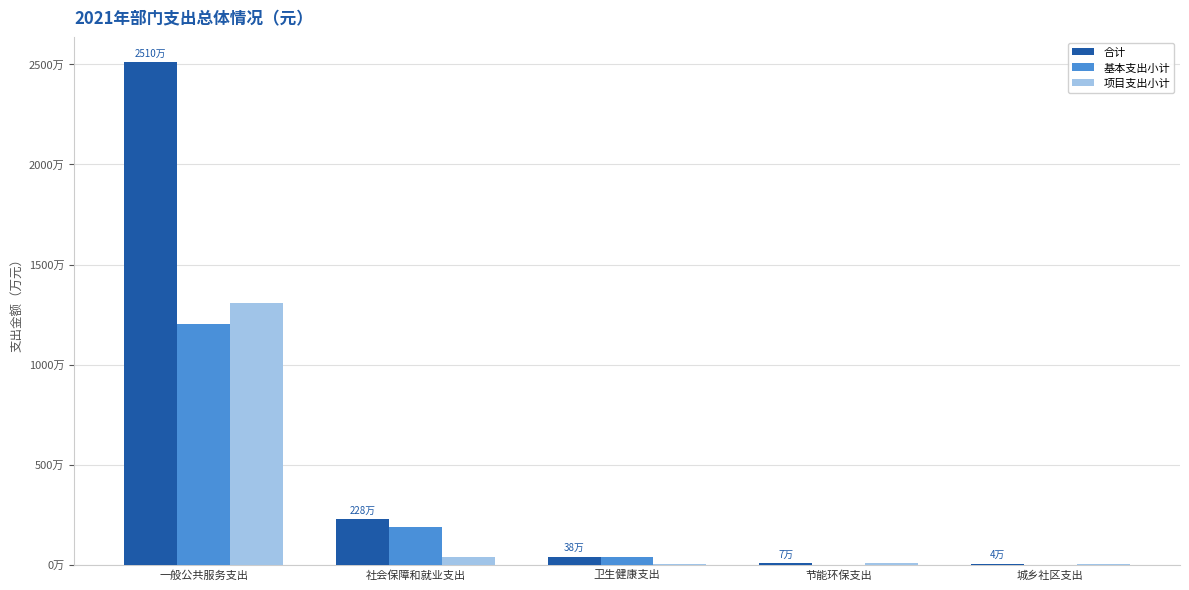

True or false: 合计 has a value of 580849 at 社会保障和就业支出.

False